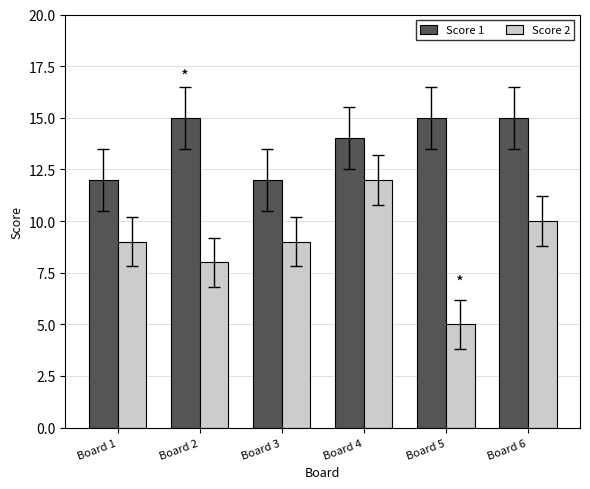

Reading left to right, transcribe all the data shown in this chart.

Score 1: 12	15	12	14	15	15
Score 2: 9	8	9	12	5	10